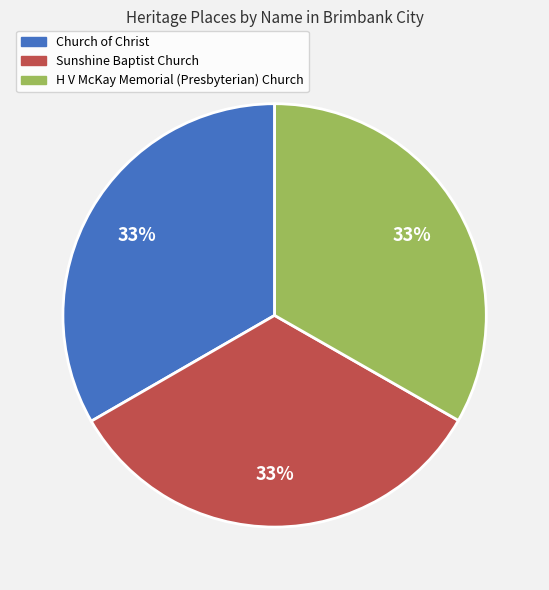

How many slices are in this pie chart?

3